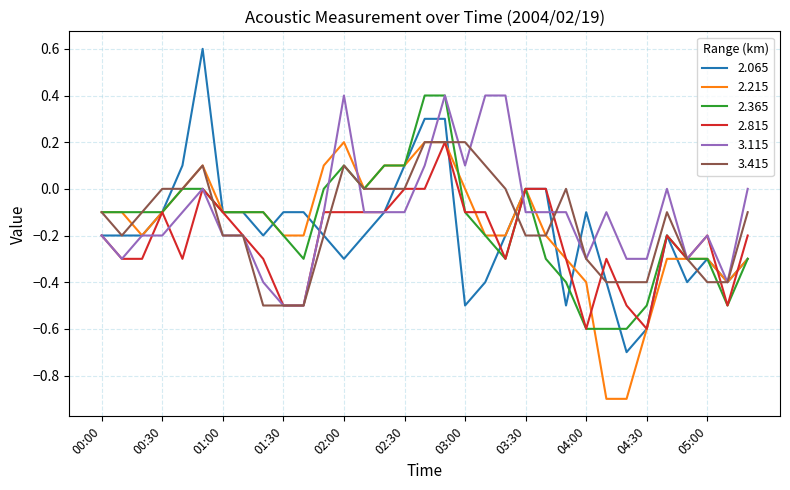

What is the minimum value shown in the chart?

-0.9